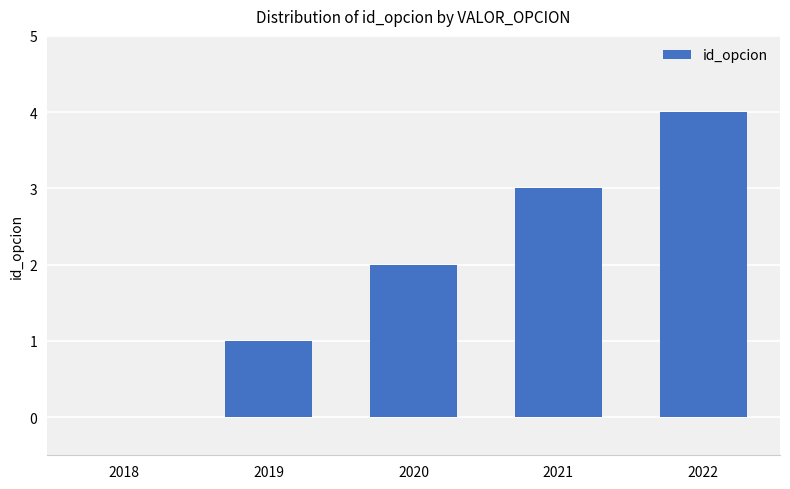

The chart shows a value of 2 at 2018. True or false?

False